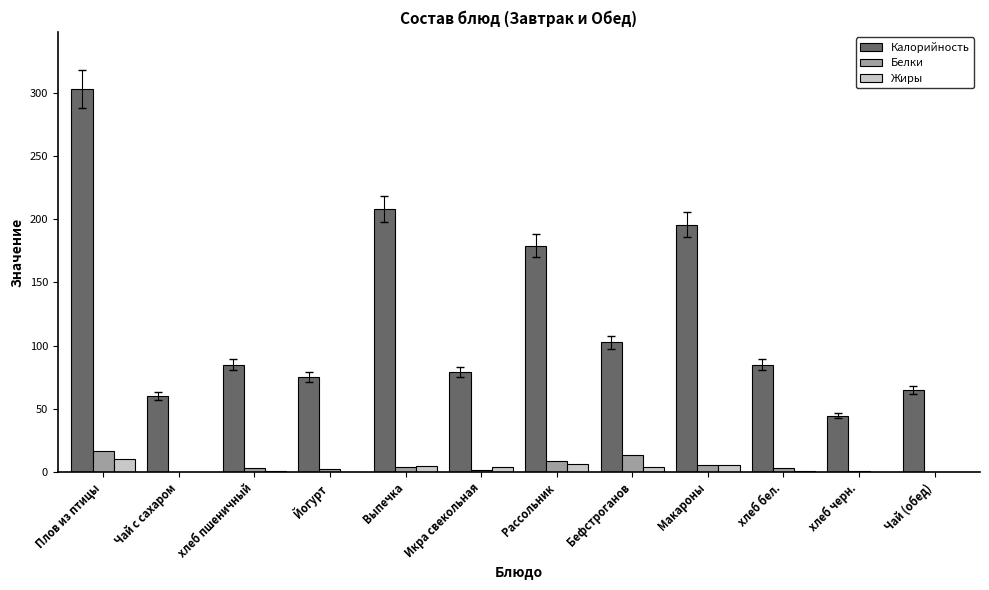

Which series has the largest total across all categories?

Калорийность